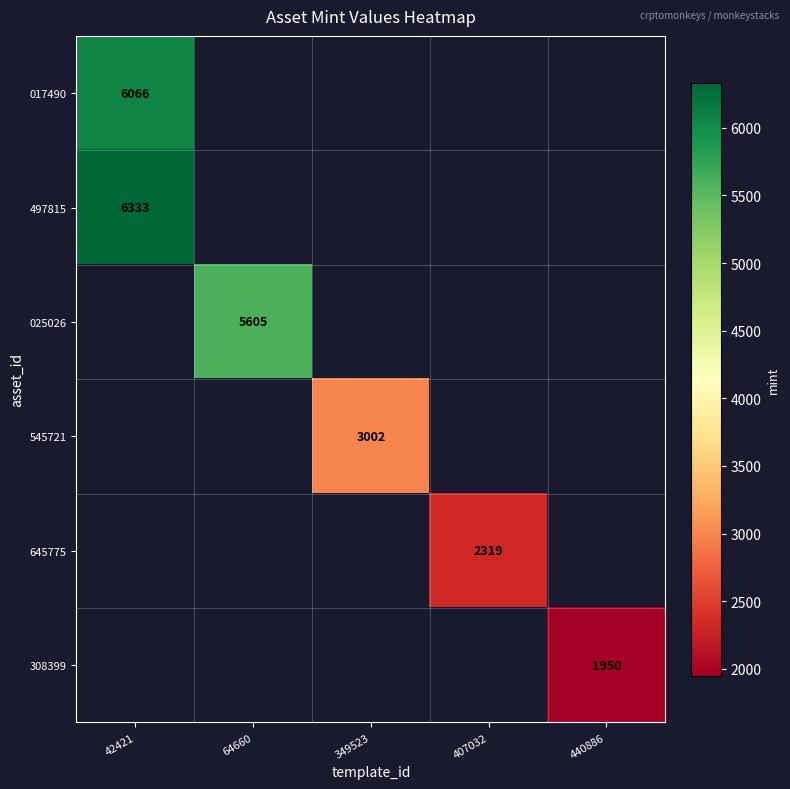

What is the maximum value shown in the chart?

6333.0